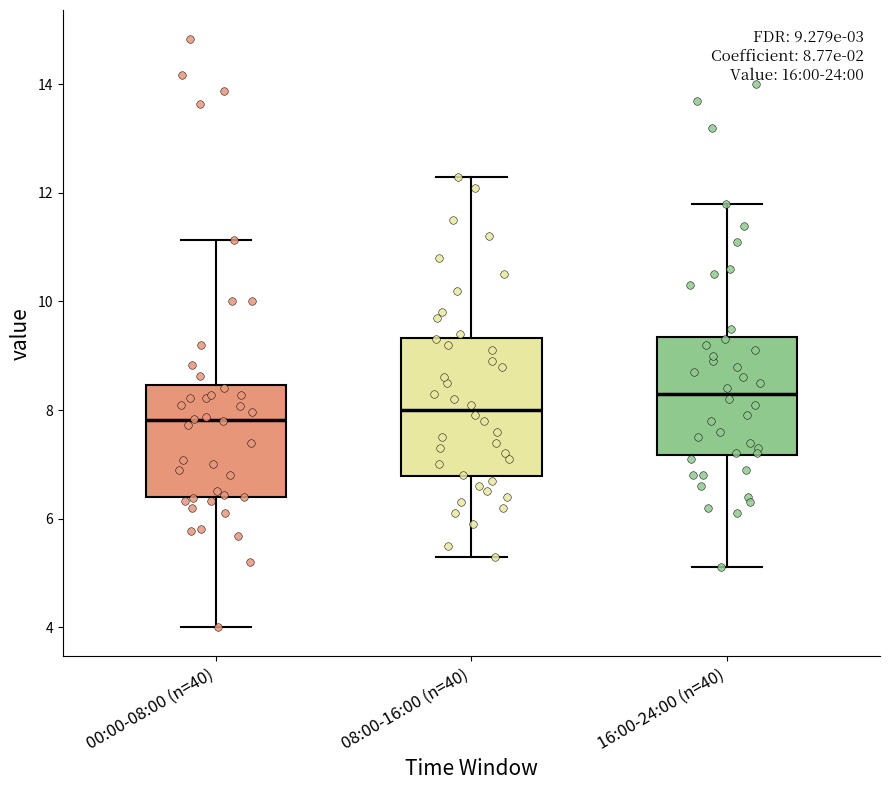

Which box's median line is the highest?

16:00-24:00 (n=40)